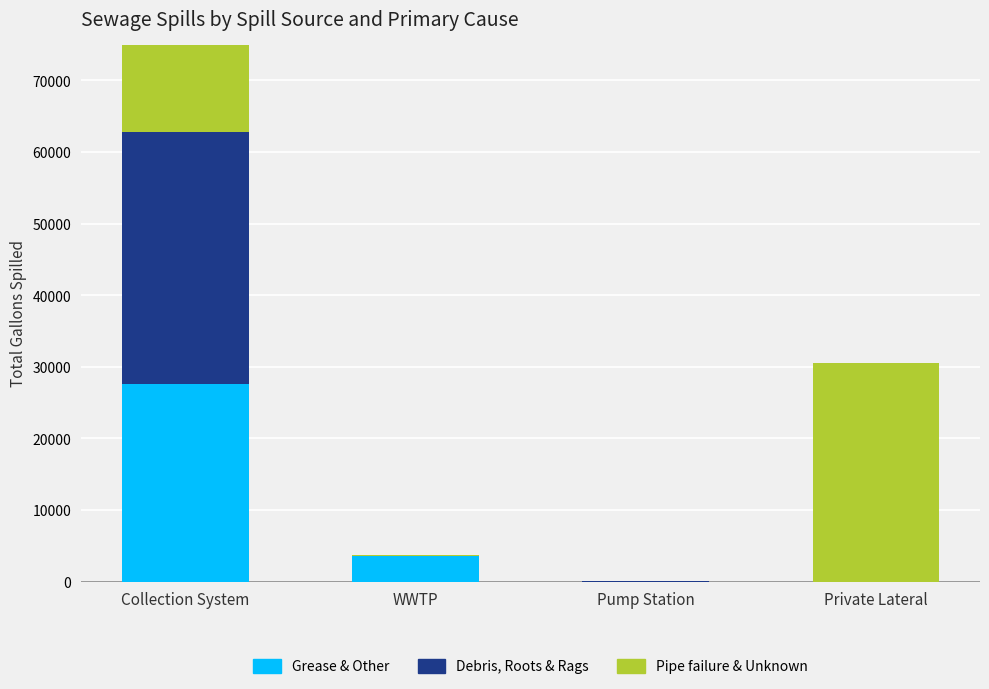

What is the label of the 3rd bar from the right?

WWTP